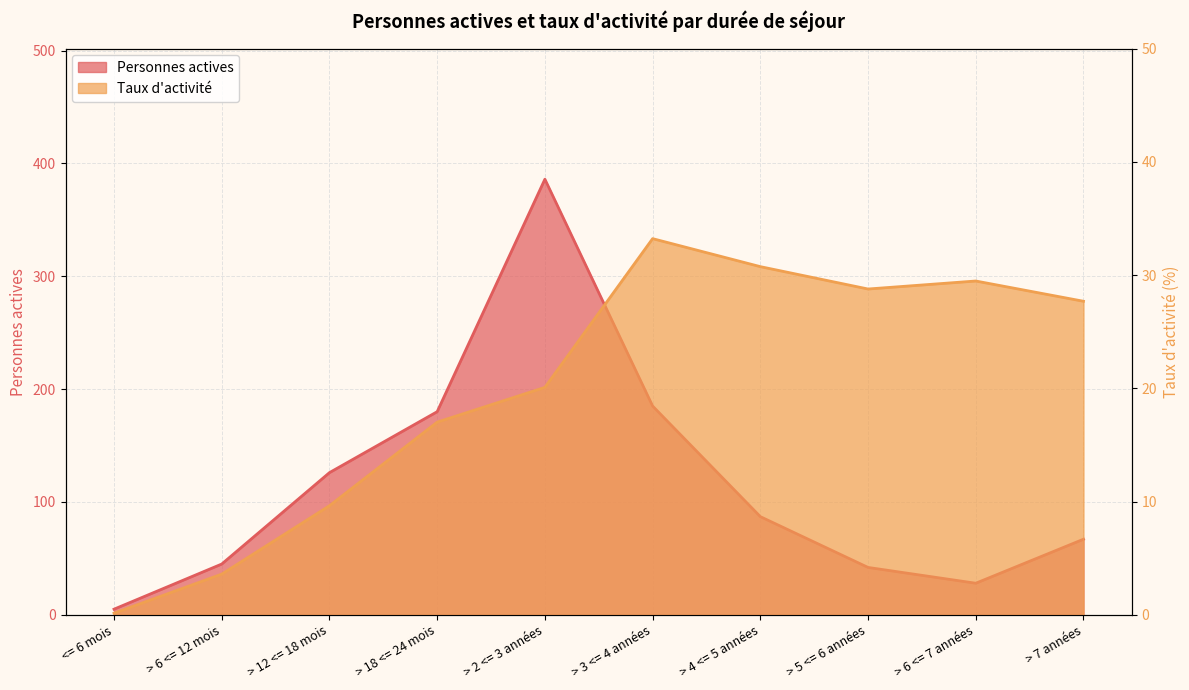

Is the value of Personnes actives at > 6 <= 12 mois greater than the value of Taux d activite at <= 6 mois?

Yes